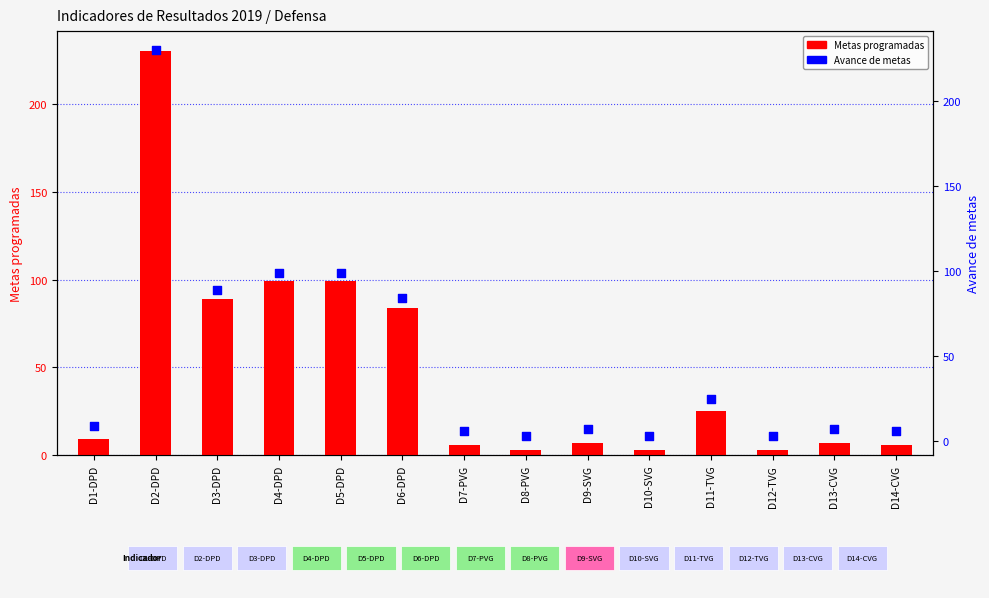

At which category is the sum across all series the highest?

D2-DPD